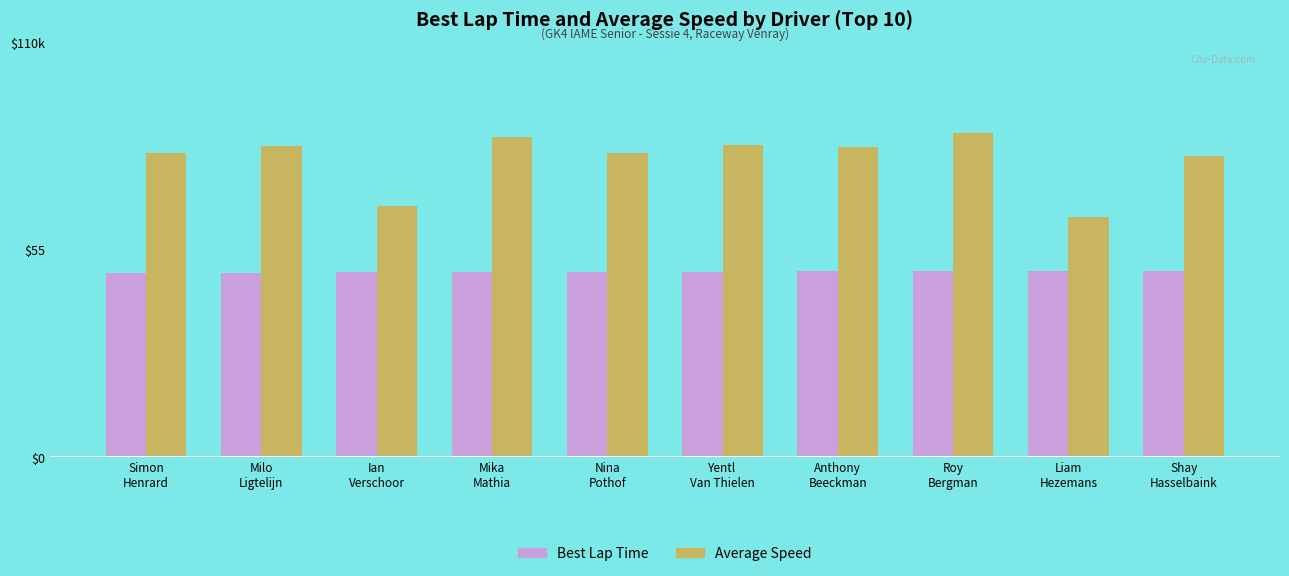

Which series has the largest range (max minus min)?

Average Speed